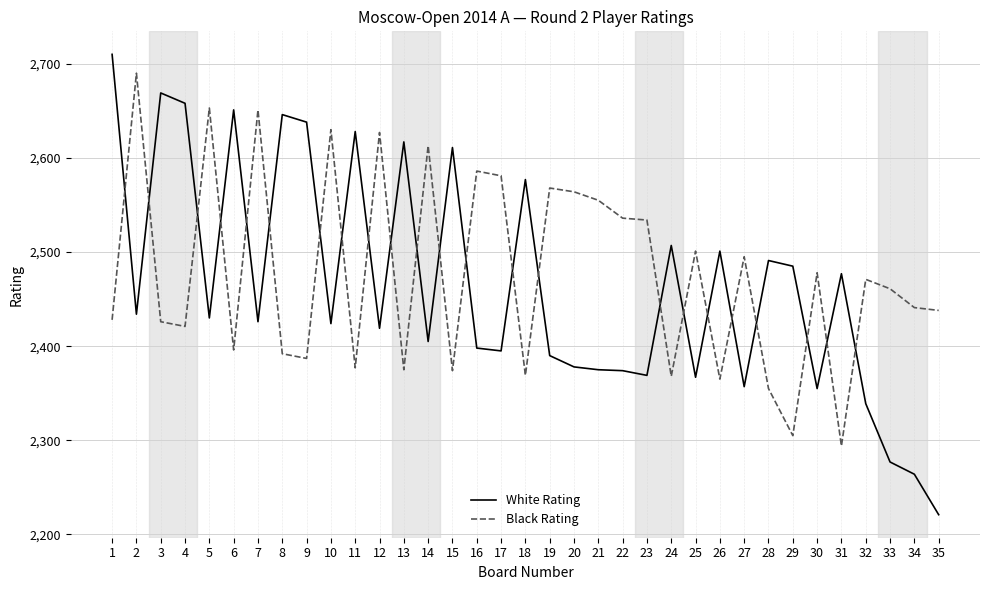

What is the difference between the highest and lowest values at 27?

138